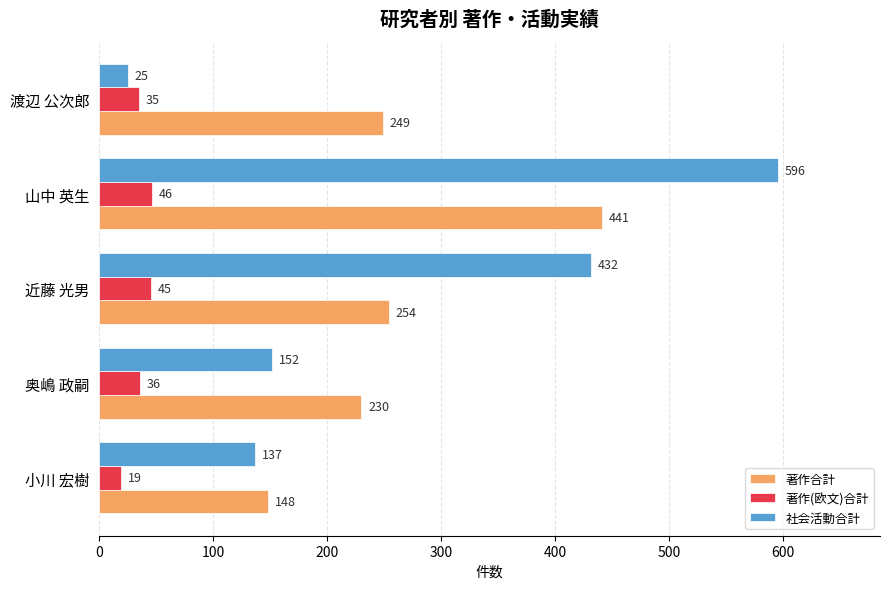

Which series changed the most between 奥嶋 政嗣 and 山中 英生?

社会活動合計